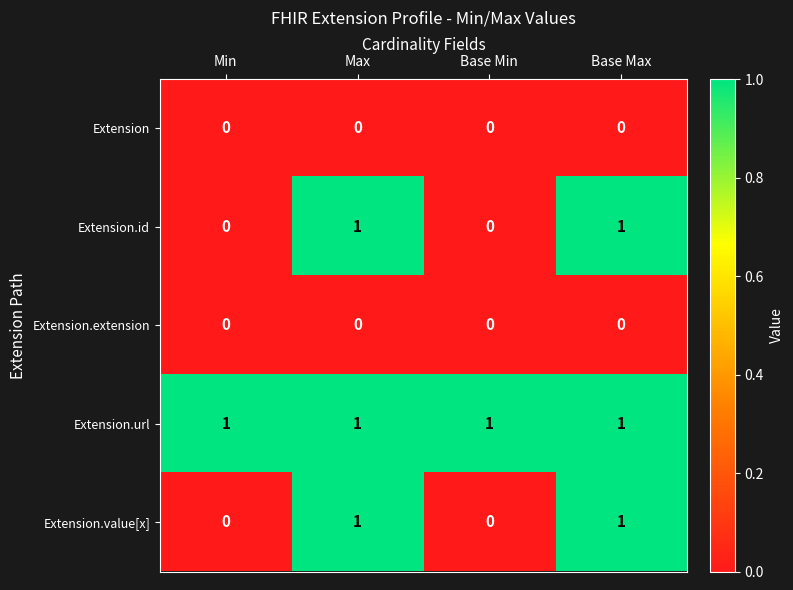

The value of Extension at Base Max is 0. True or false?

True